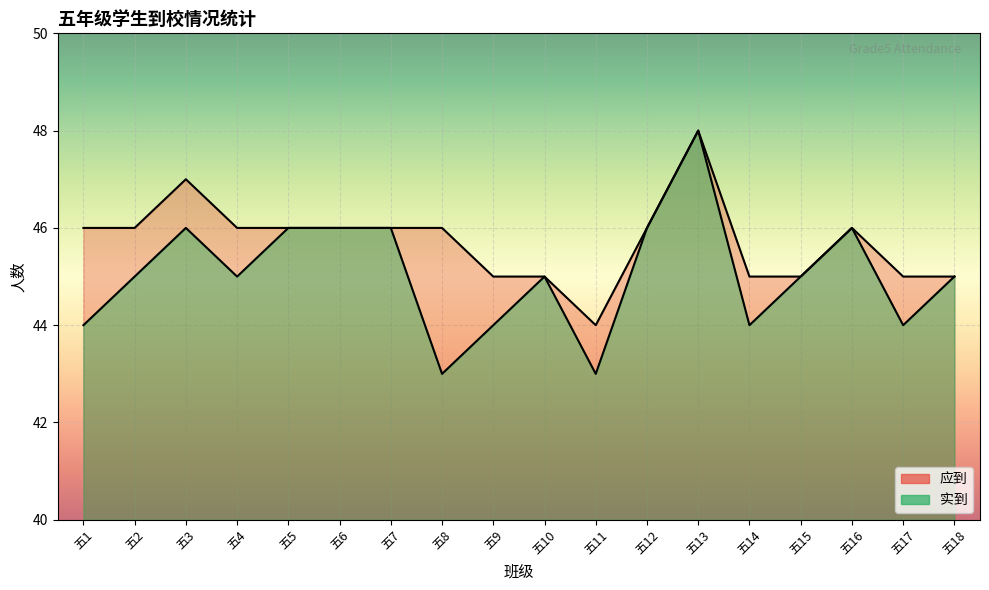

What is the maximum value shown in the chart?

48